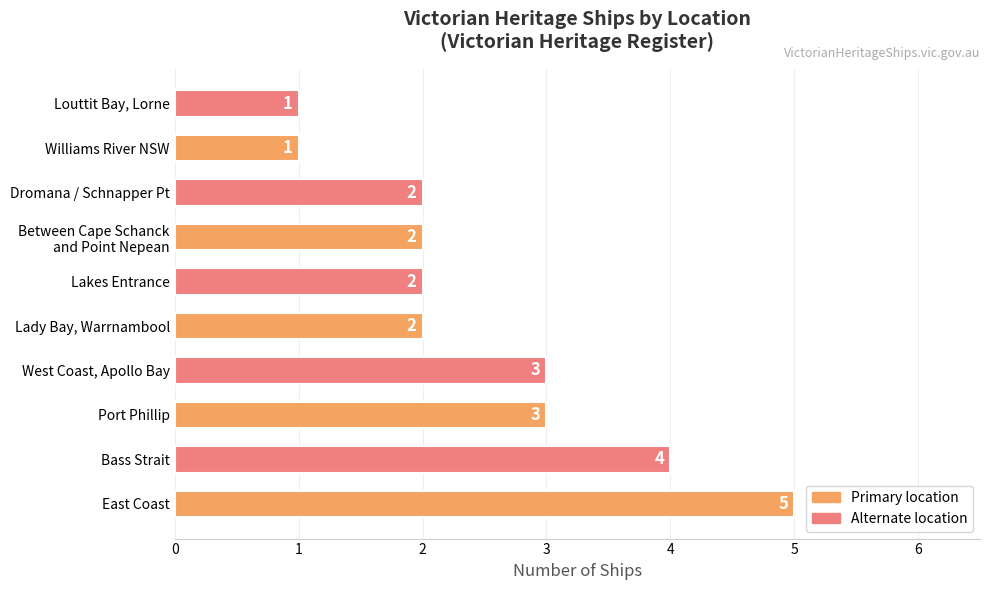

Reading bottom to top, extract all data points from this chart.

5	4	3	3	2	2	2	2	1	1